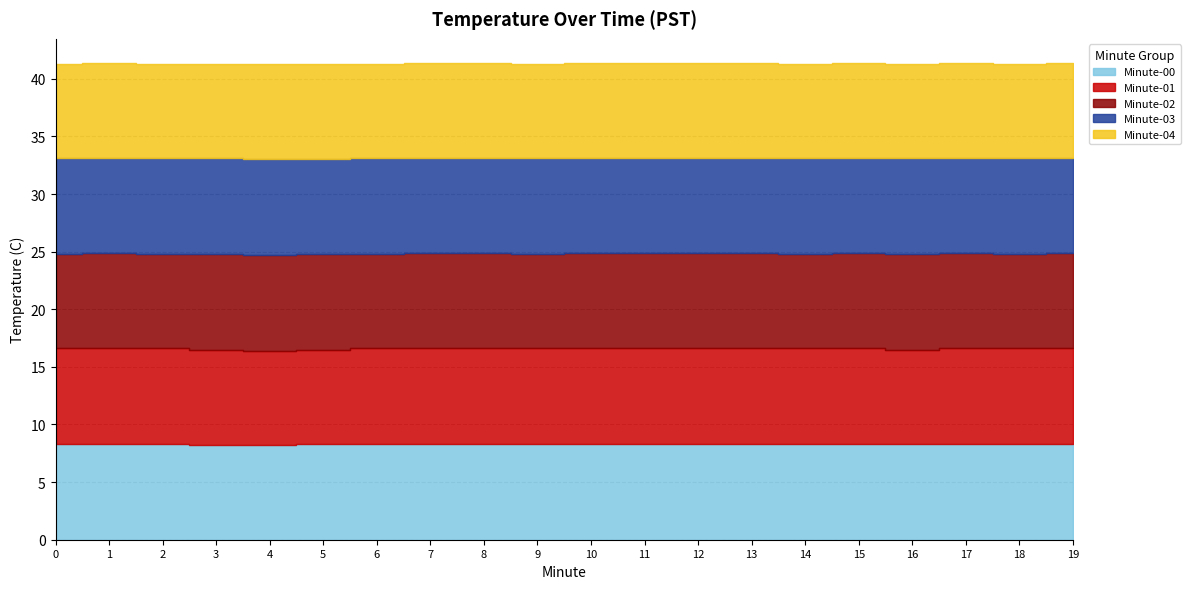

Where is the first local maximum for 03?

6